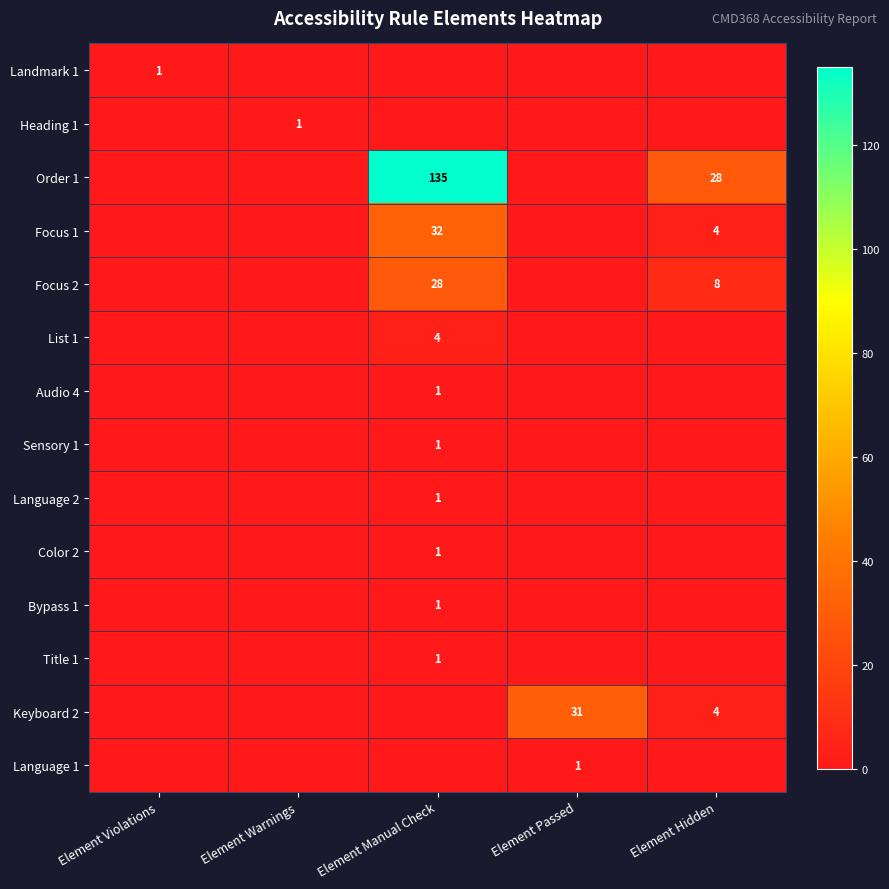

At how many categories does at least one series exceed 119?

1